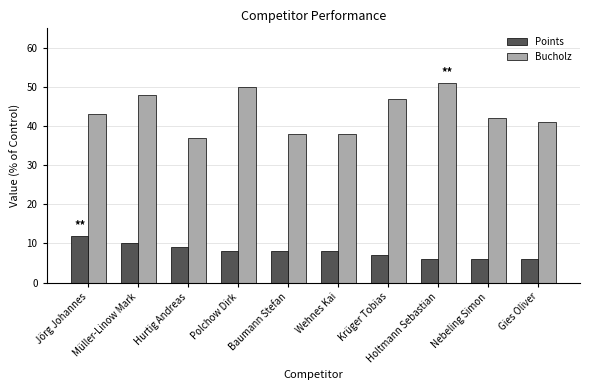

What is the total value across all series at Wehnes Kai?

46